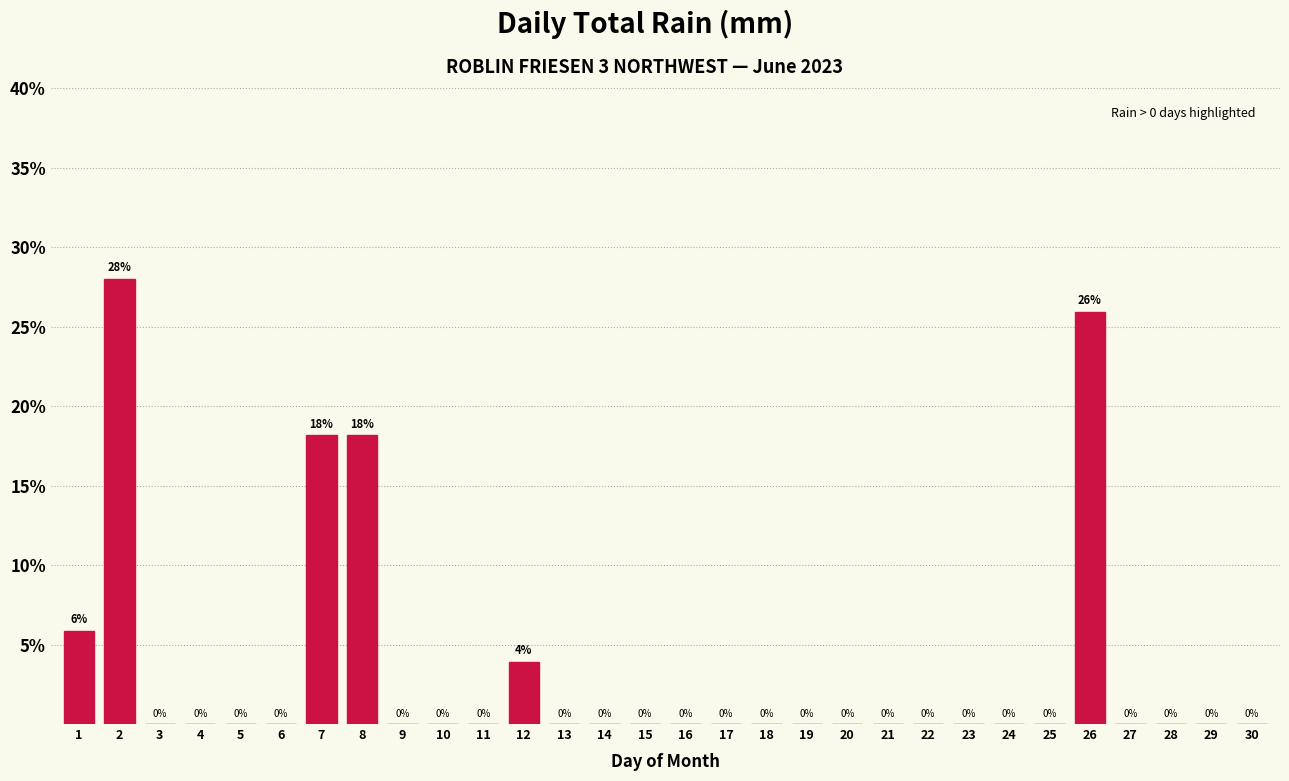

Read the value at 12.

3.9